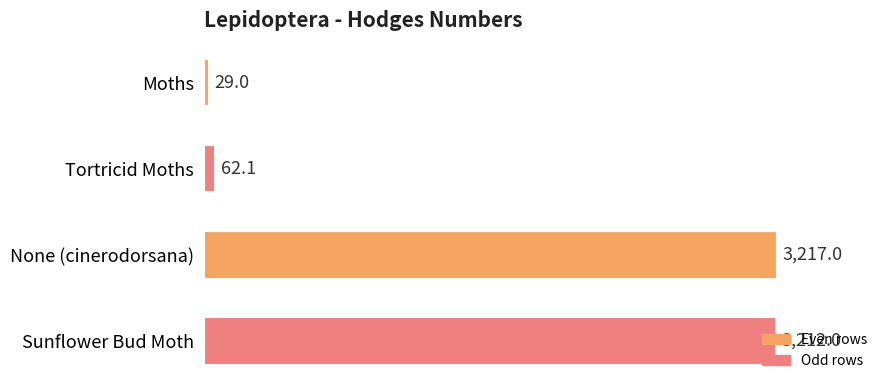

What is the average value?

1630.0